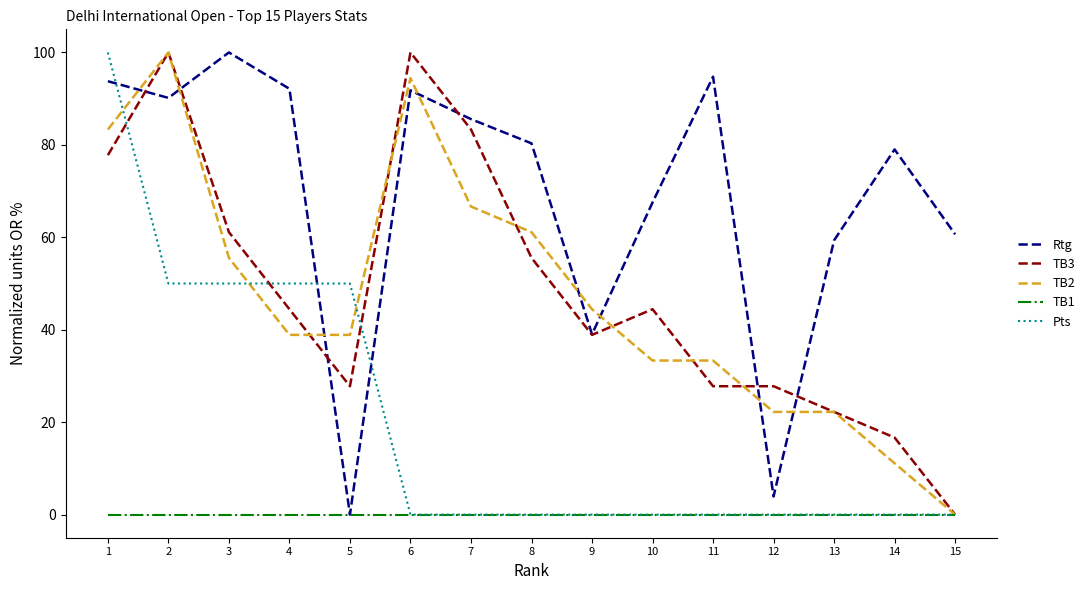

Rank the series at 4 from highest to lowest value.

Rtg, Pts, TB3, TB2, TB1